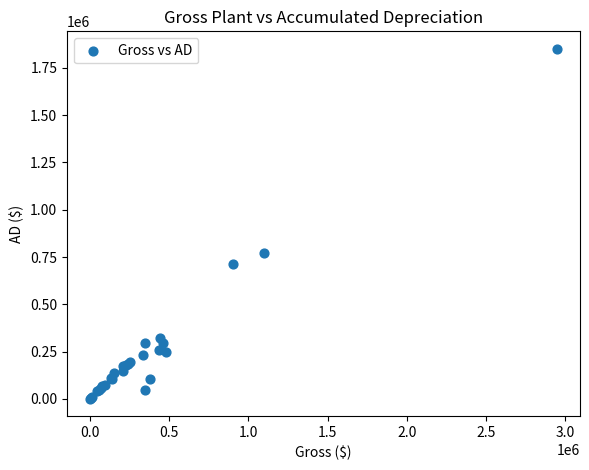

What Y value in the scatter plot is closest to 926368?

768975.3